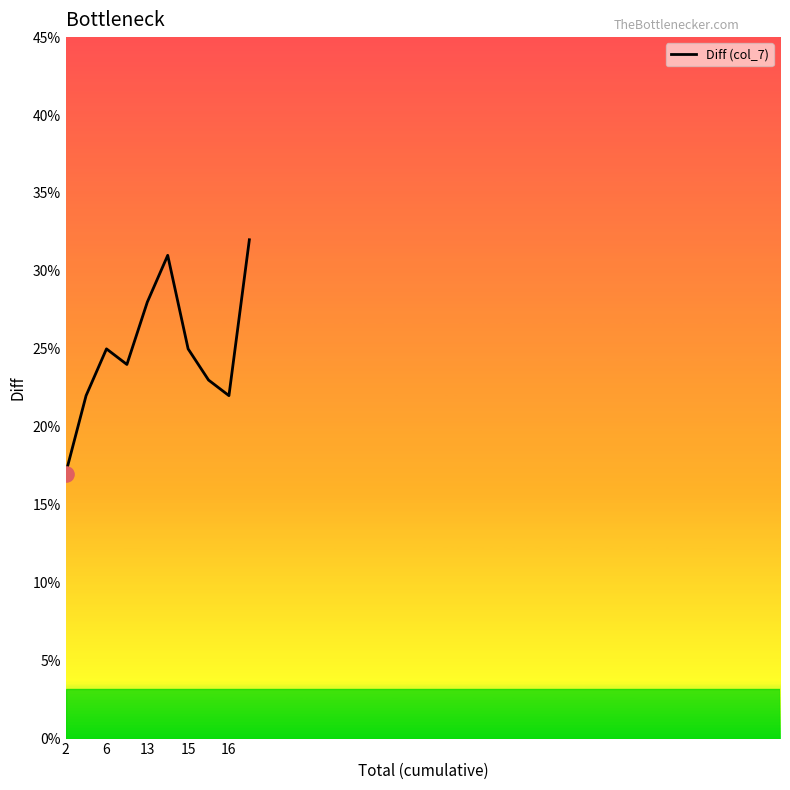

What is the difference between the maximum and minimum values?

15